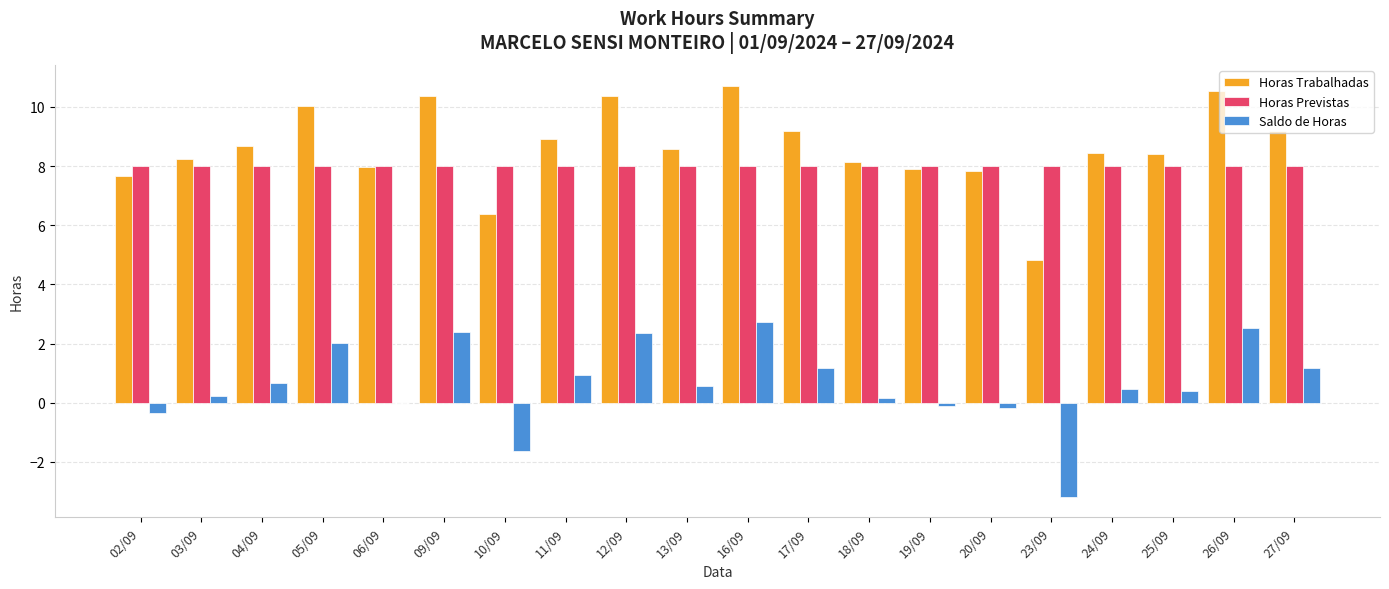

Is the value of Horas Previstas at 19/09 greater than the value of Saldo de Horas at 10/09?

Yes